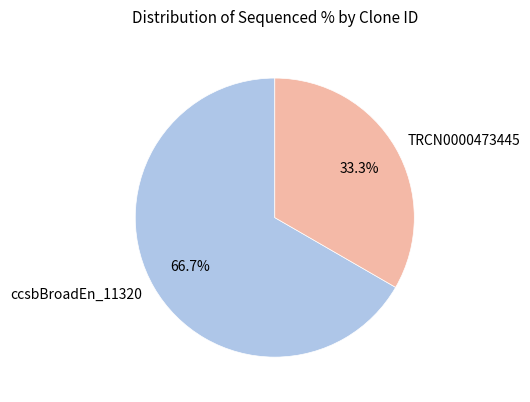

To the nearest percent, what is the average slice percentage?

50%